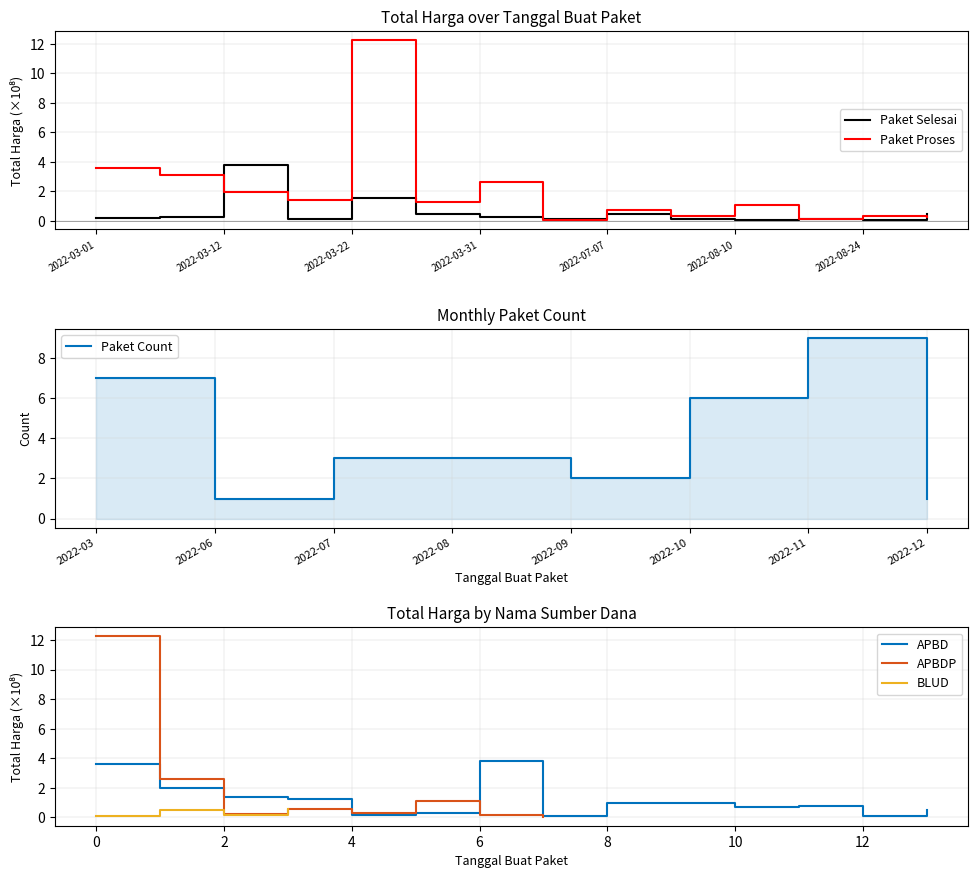

List the series in order of their peak value, highest first.

Paket Proses, Paket Selesai